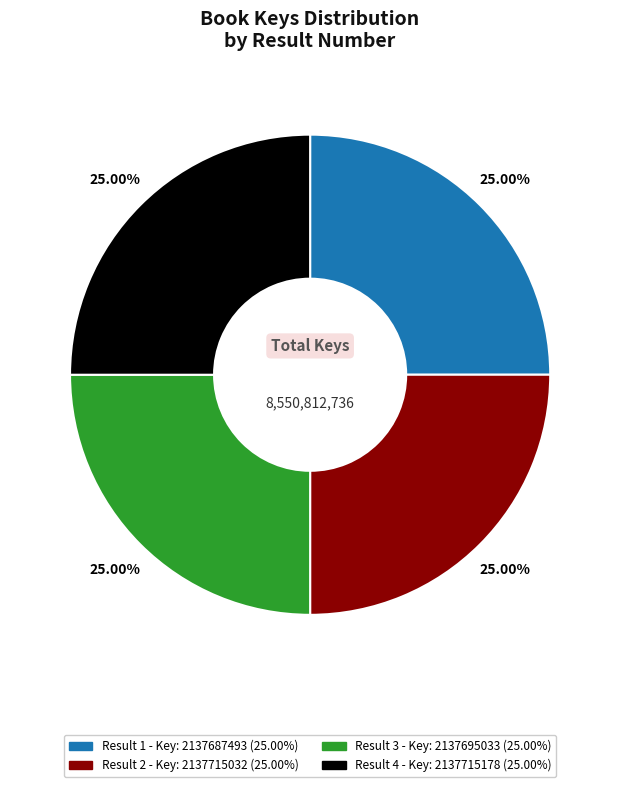

Does any single category account for the majority?

No